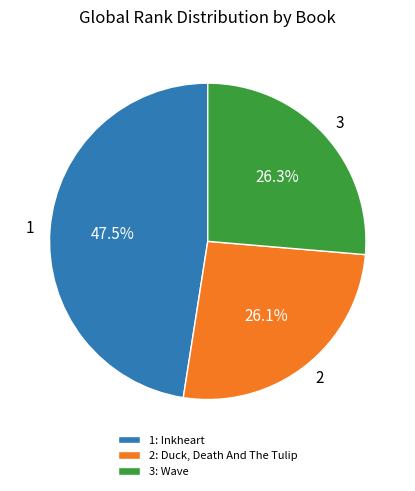

How much of the chart is everything except 3?

73.7%